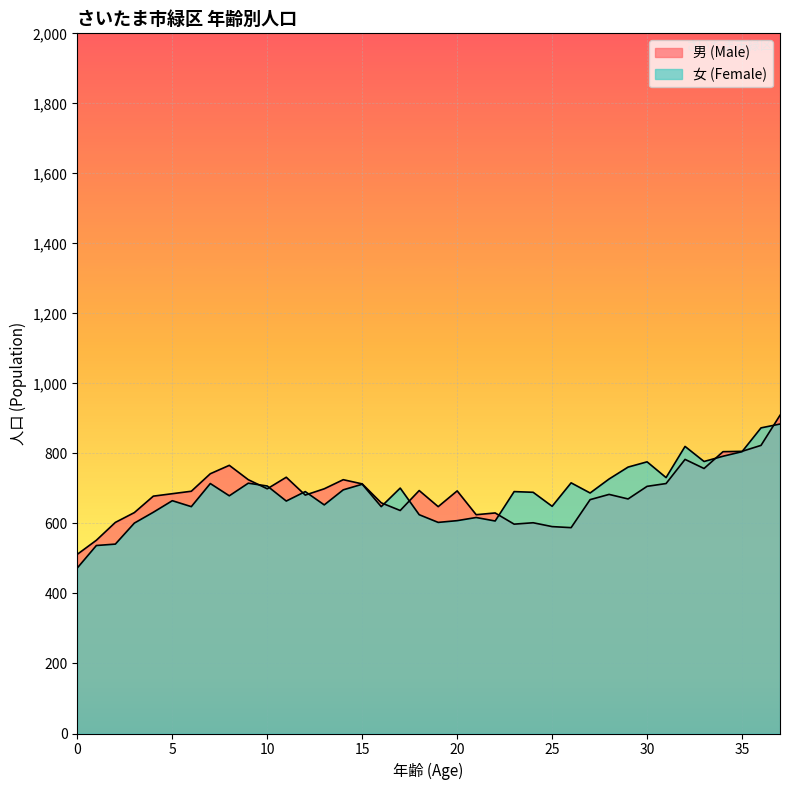

True or false: 男 (Male) and 女 (Female) intersect in this chart.

True